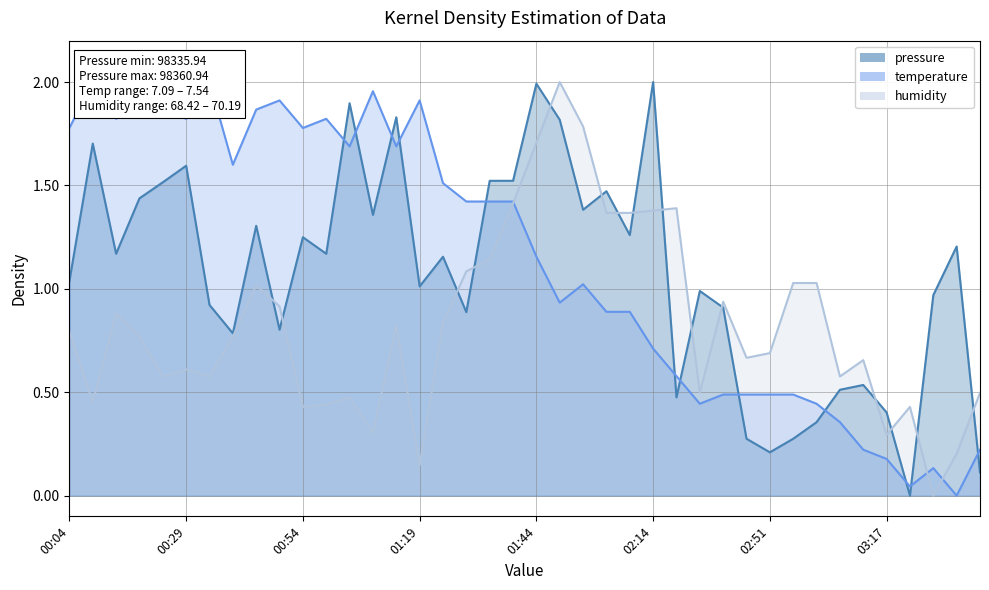

At which label does temperature reach its minimum?

03:32